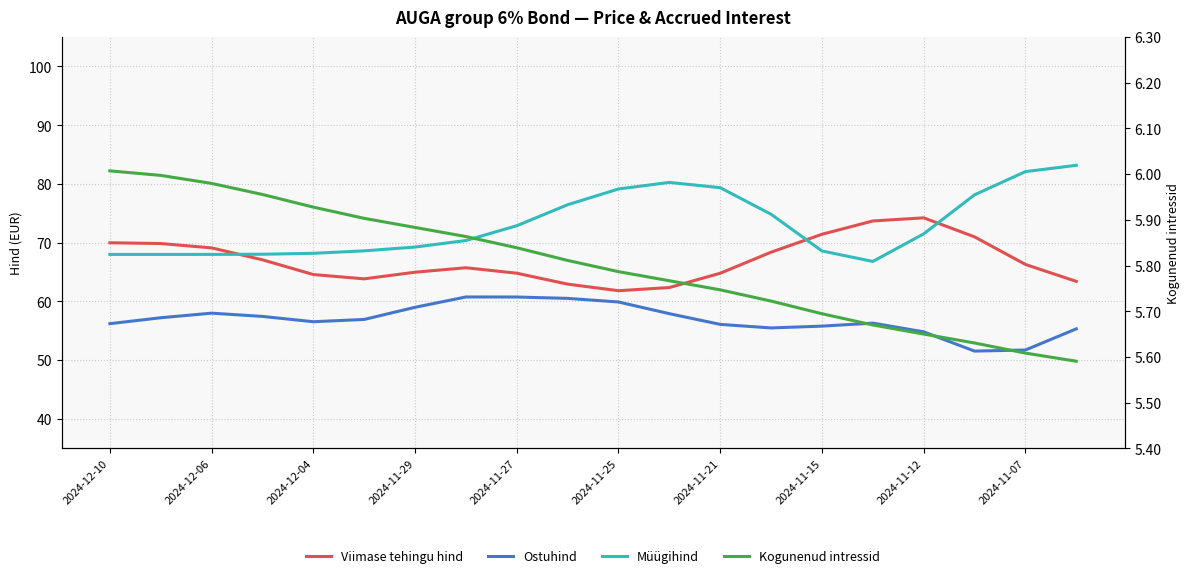

True or false: Kogunenud intressid has more than 2 interior local peaks.

False